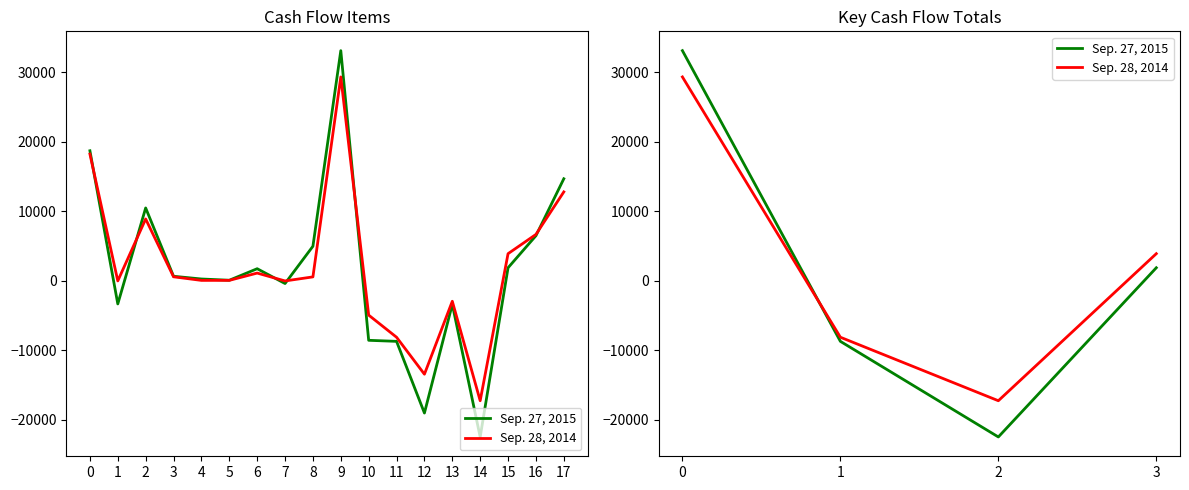

At 1, list the series in order from largest to smallest.

Sep. 28, 2014, Sep. 27, 2015